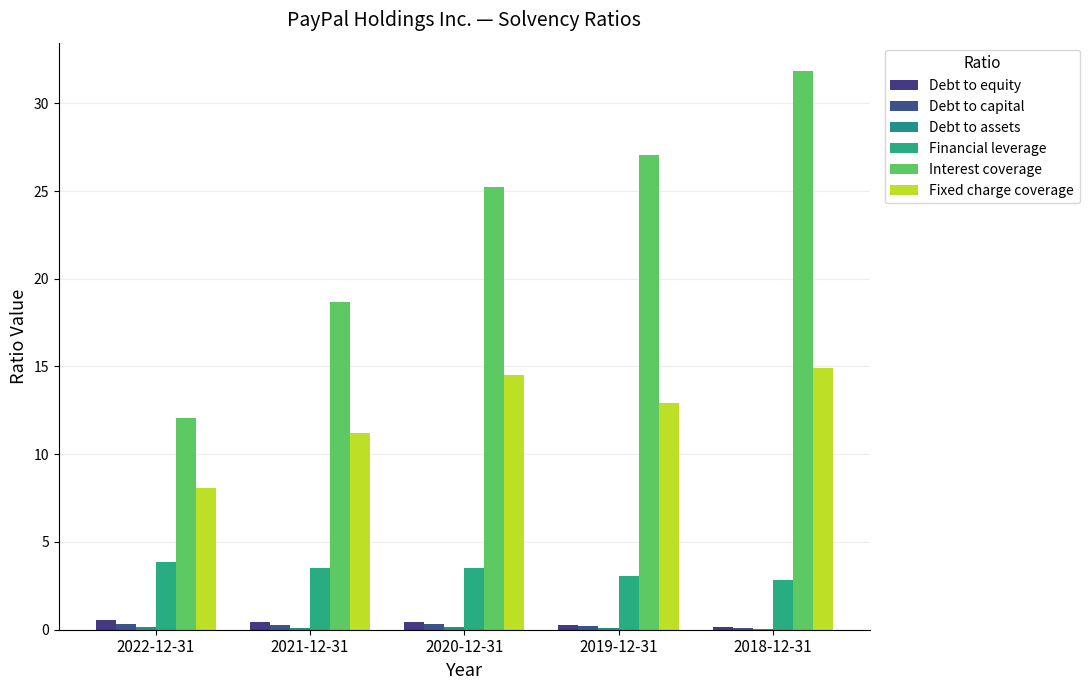

Rank the series by their maximum value, from highest to lowest.

Interest coverage, Fixed charge coverage, Financial leverage, Debt to equity, Debt to capital, Debt to assets